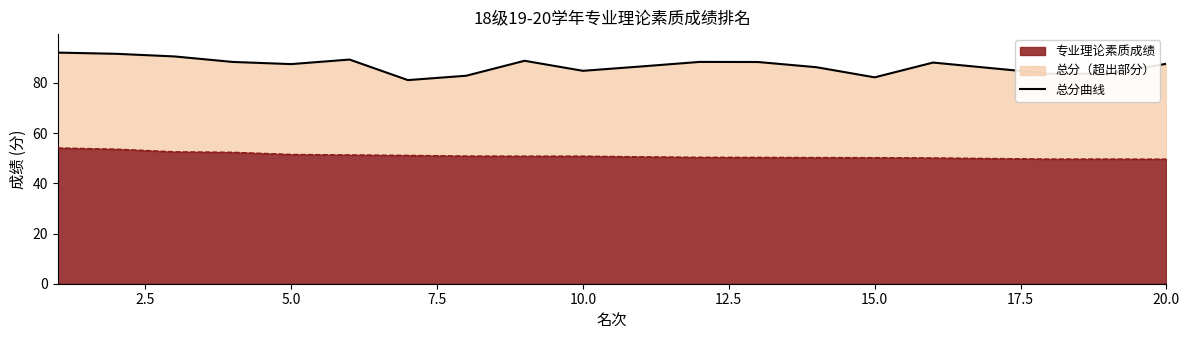

What is the minimum value for 专业理论素质成绩?

49.7